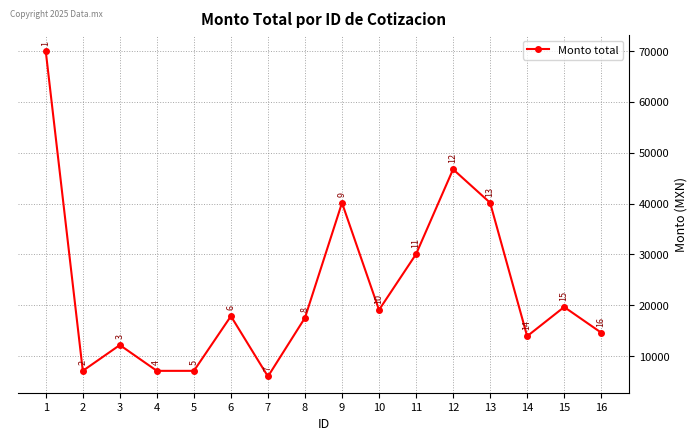

How many interior local peaks (higher than both neighbors) does the data have?

5